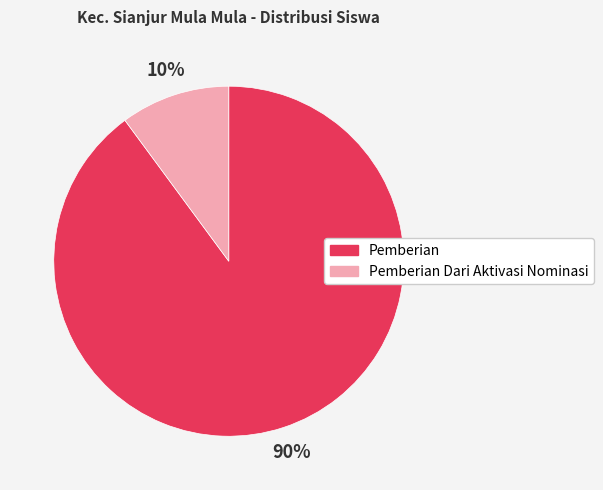

Which category has the smallest portion of the pie?

Pemberian Dari Aktivasi Nominasi